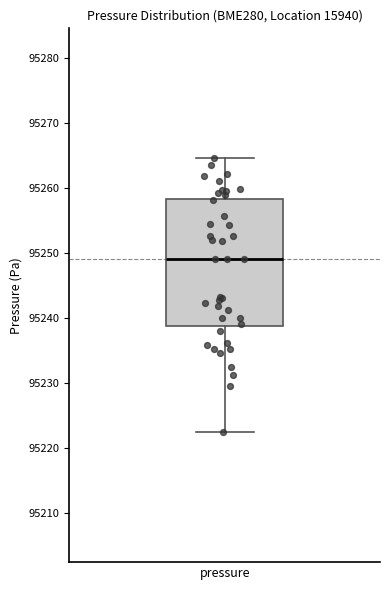

Where is the lower edge of the box for pressure on the y-axis? The values are not printed on the chart, so give them approximately, as read against the axis.

95239